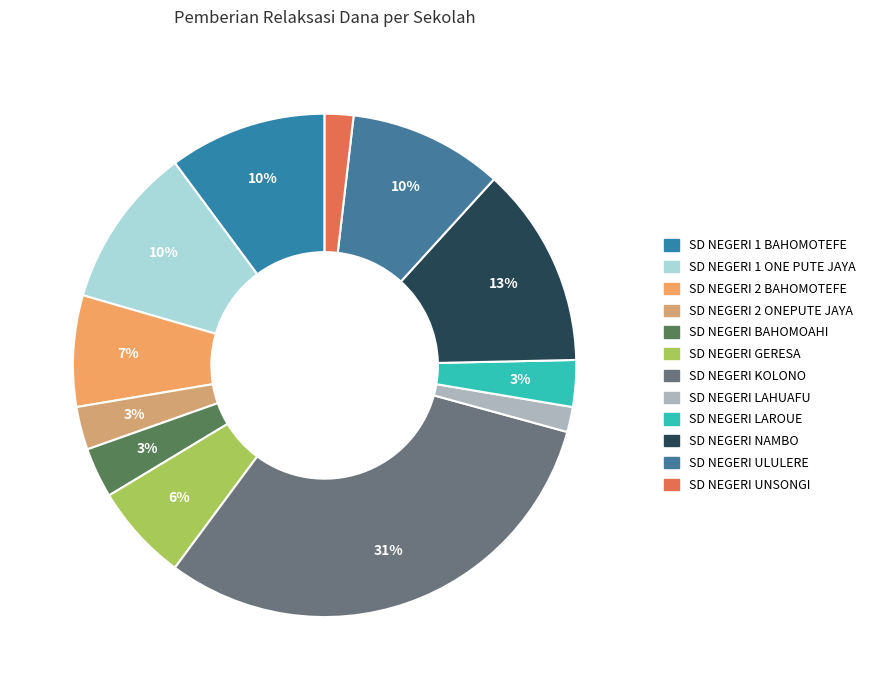

How many slices are in this pie chart?

12